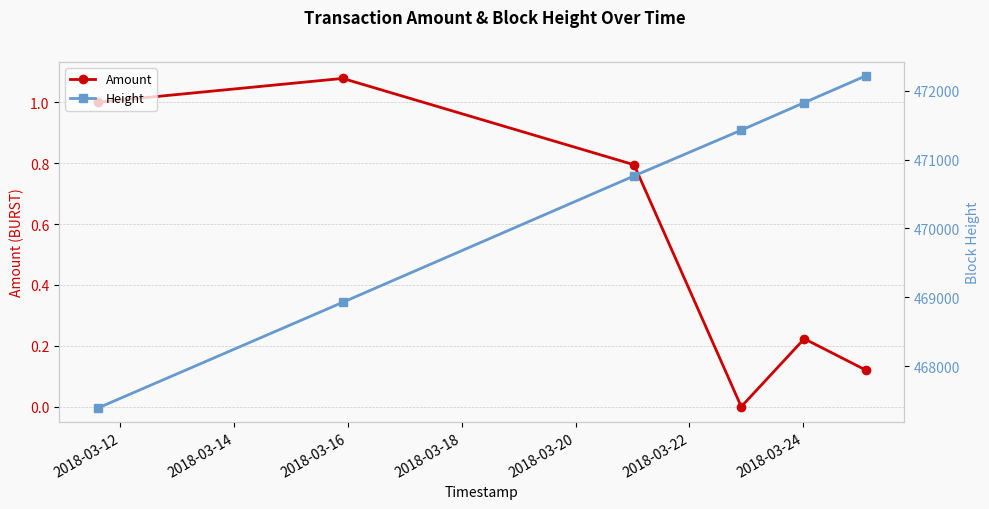

True or false: Amount has a value of 0.3 at 2018-03-16.

False